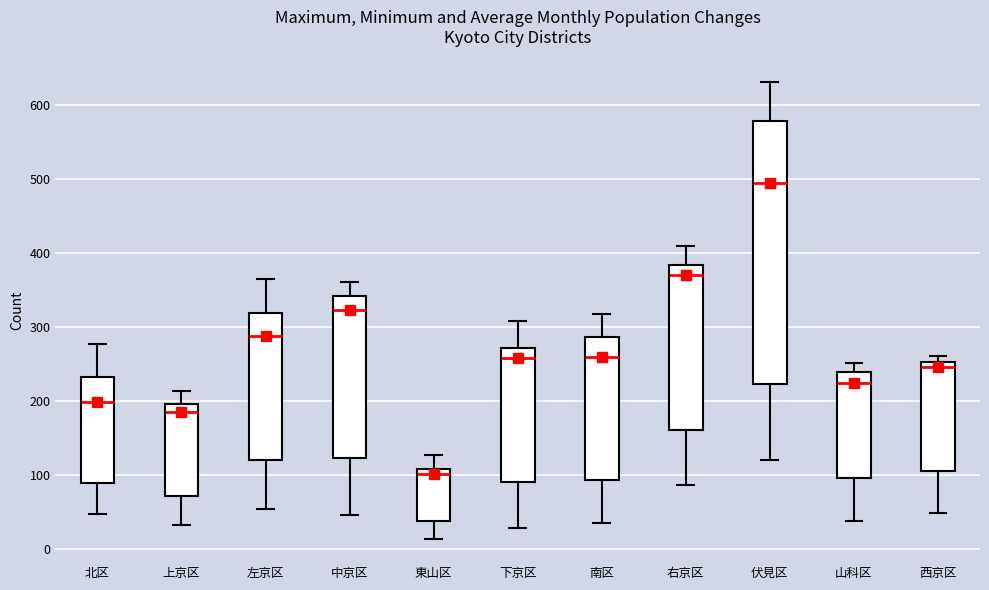

Reading left to right, read every box against the y-axis: the position of its median line, the range the box covers, and the ends of its whiskers. The values are not printed on the chart, so give them approximately, as read against the axis.

北区: median 200, box 90 to 230, whiskers 50 to 280
上京区: median 180, box 70 to 200, whiskers 30 to 210
左京区: median 290, box 120 to 320, whiskers 50 to 370
中京区: median 320, box 120 to 340, whiskers 50 to 360
東山区: median 100, box 40 to 110, whiskers 10 to 130
下京区: median 260, box 90 to 270, whiskers 30 to 310
南区: median 260, box 90 to 290, whiskers 40 to 320
右京区: median 370, box 160 to 380, whiskers 90 to 410
伏見区: median 490, box 220 to 580, whiskers 120 to 630
山科区: median 220, box 100 to 240, whiskers 40 to 250
西京区: median 250 (just below the box's upper edge), box 110 to 250, whiskers 50 to 260